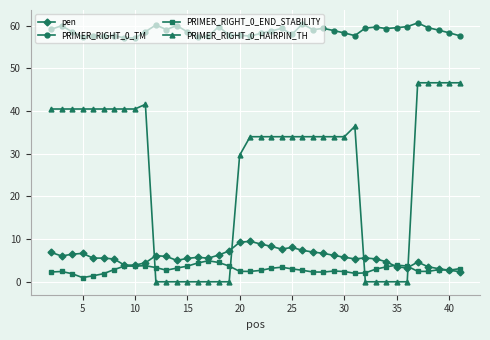

At how many categories does at least one series exceed 36?

40